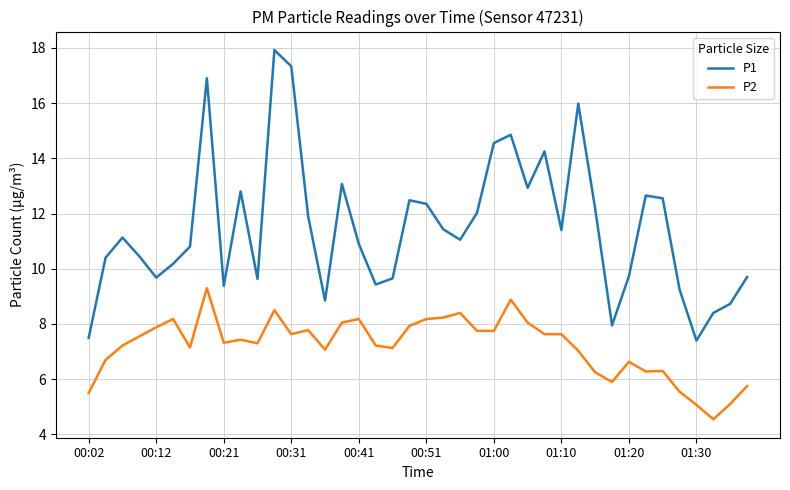

Rank the series by their average value, from highest to lowest.

P1, P2